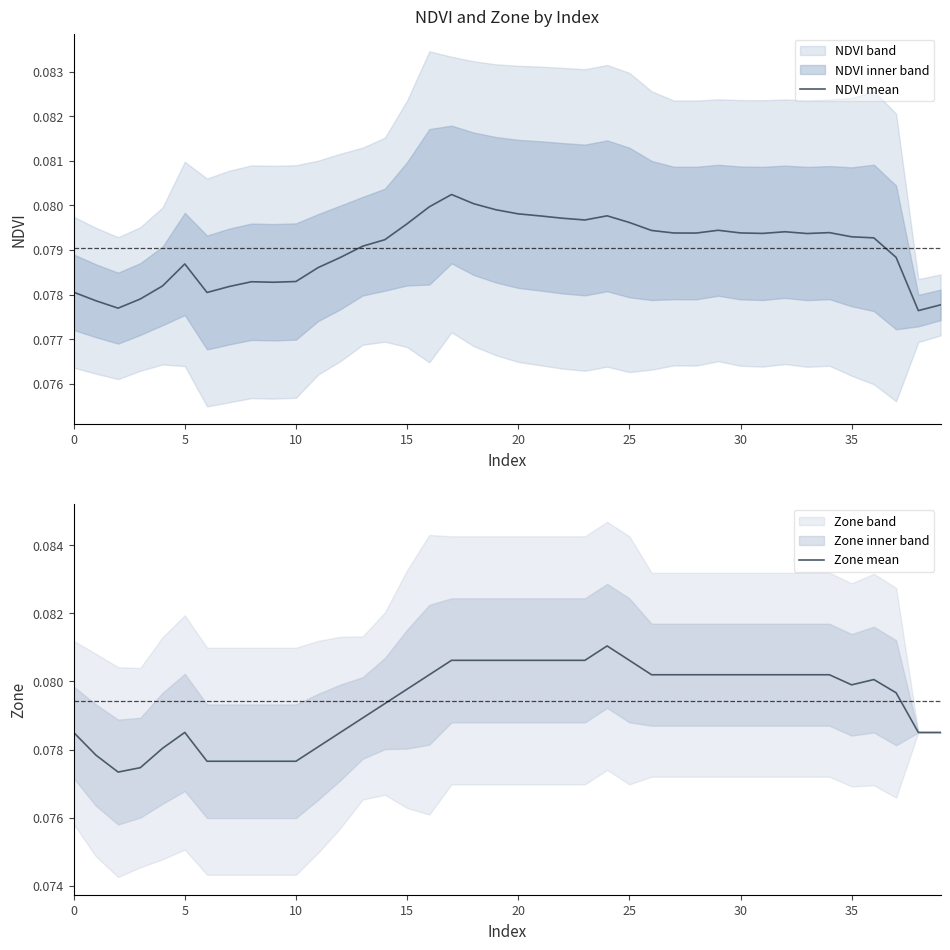

How many times do Zone mean and NDVI mean cross each other?

2